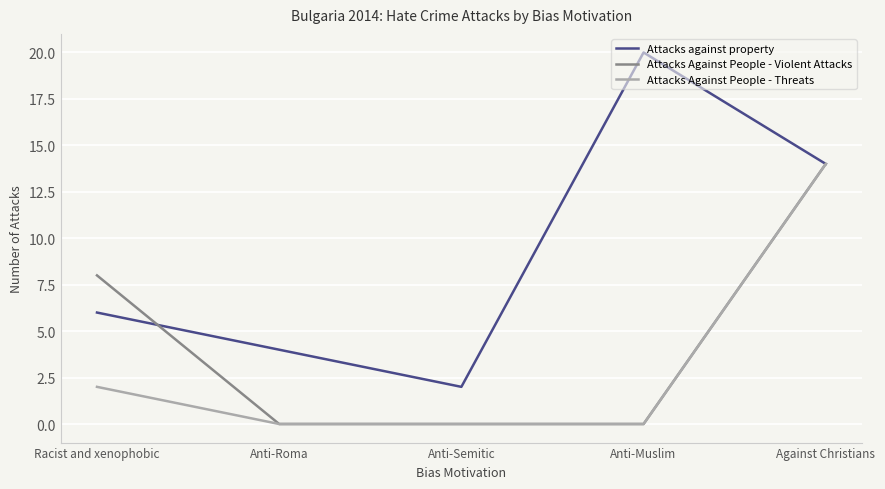

What is the difference between the maximum and minimum values in the Attacks Against People - Threats series?

14